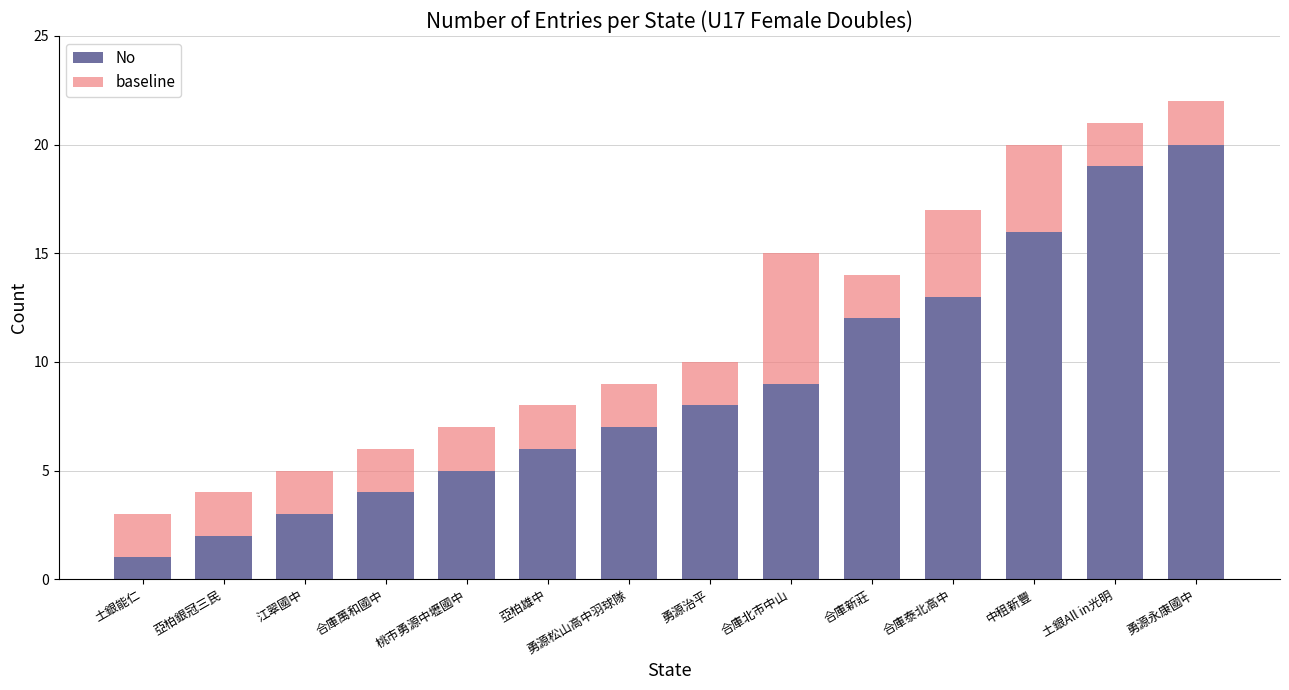

Is it true that No equals 19 at 土銀All in光明?

True